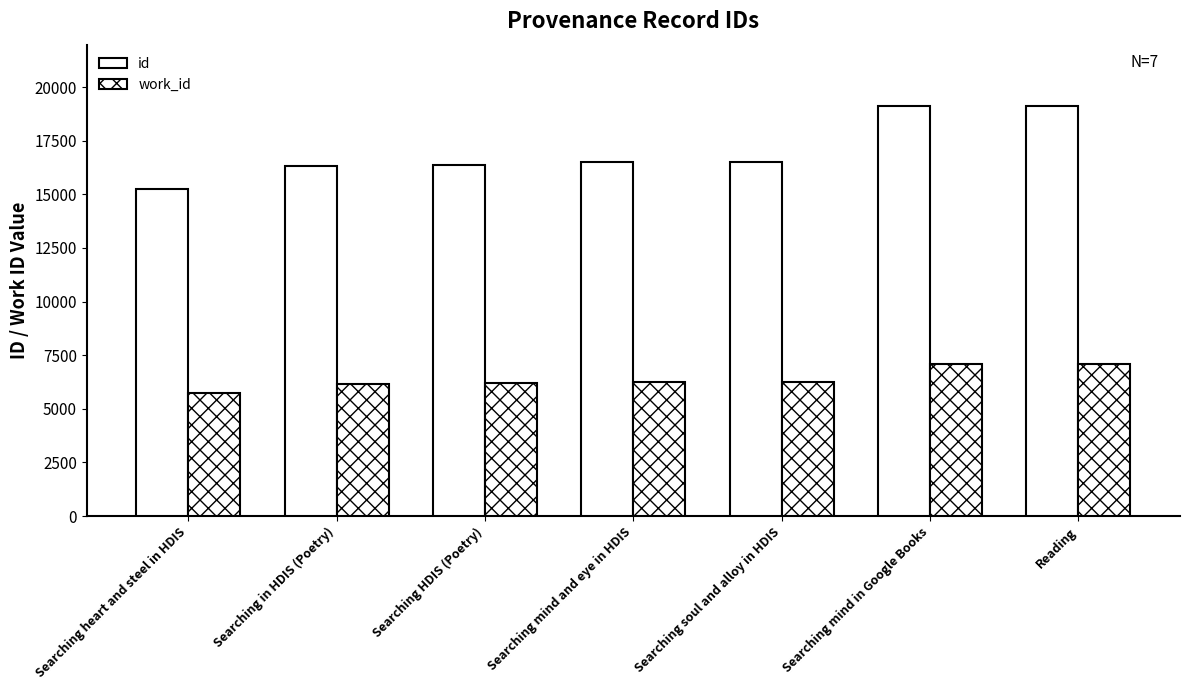

How many data points does each series have?

7